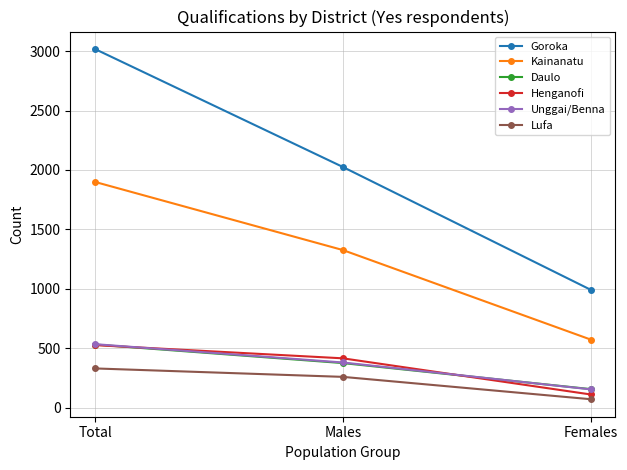

What is the smallest value displayed?

71